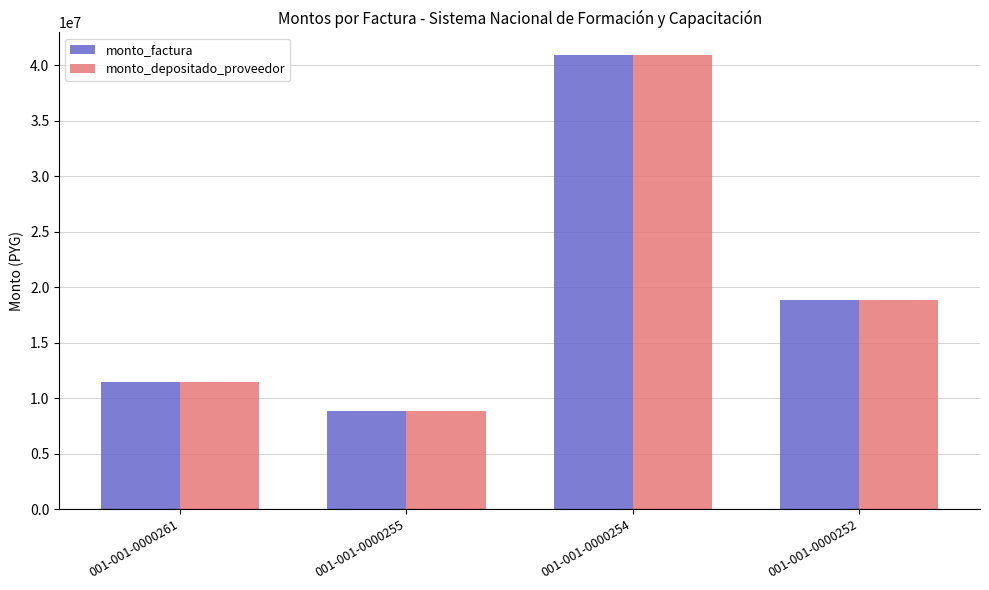

What is the total value across all series at 001-001-0000261?

22950000